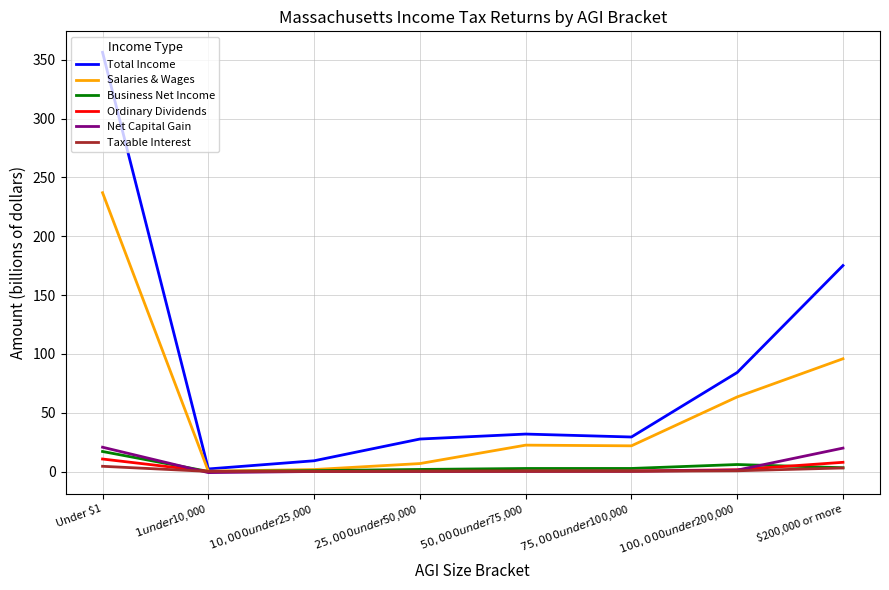

Which series has the largest total across all categories?

Total Income